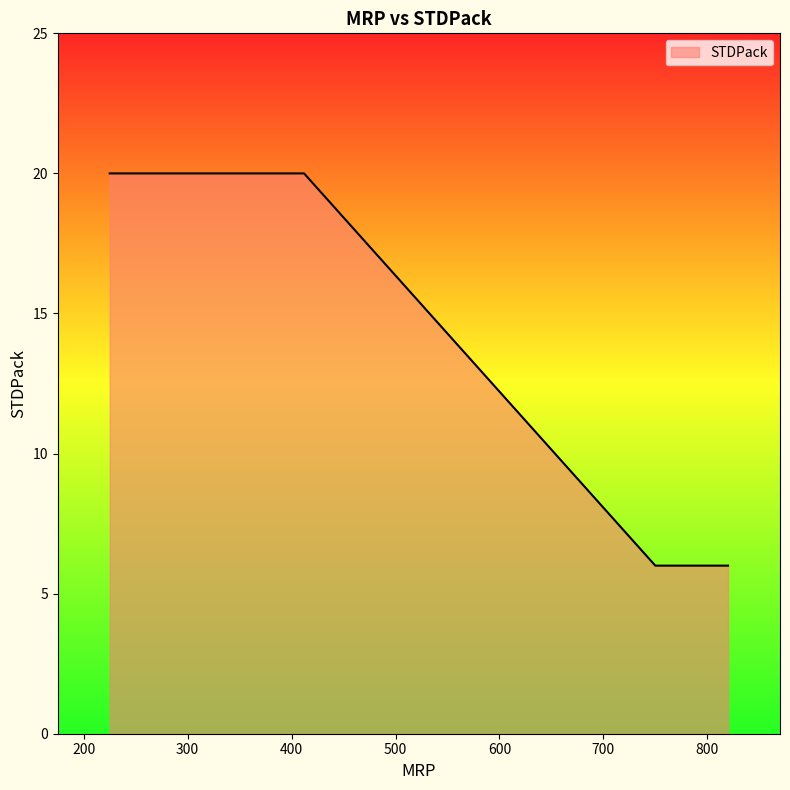

Is it true that the value at 369 is 20?

True